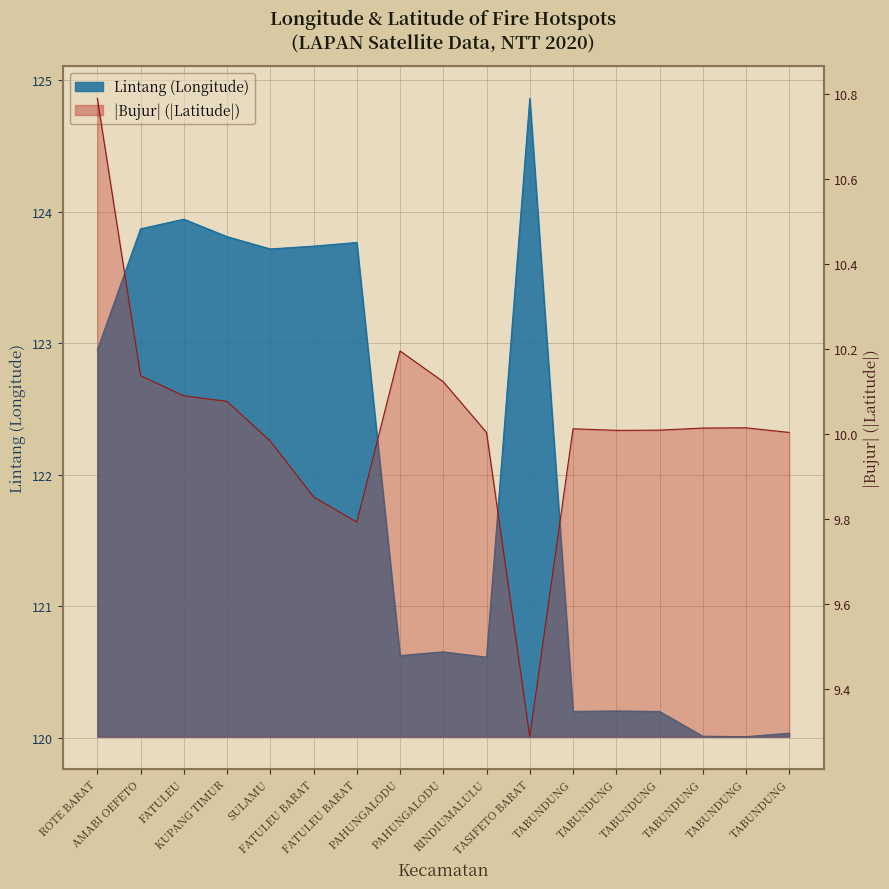

Rank the series at TASIFETO BARAT from highest to lowest value.

Lintang, Bujur